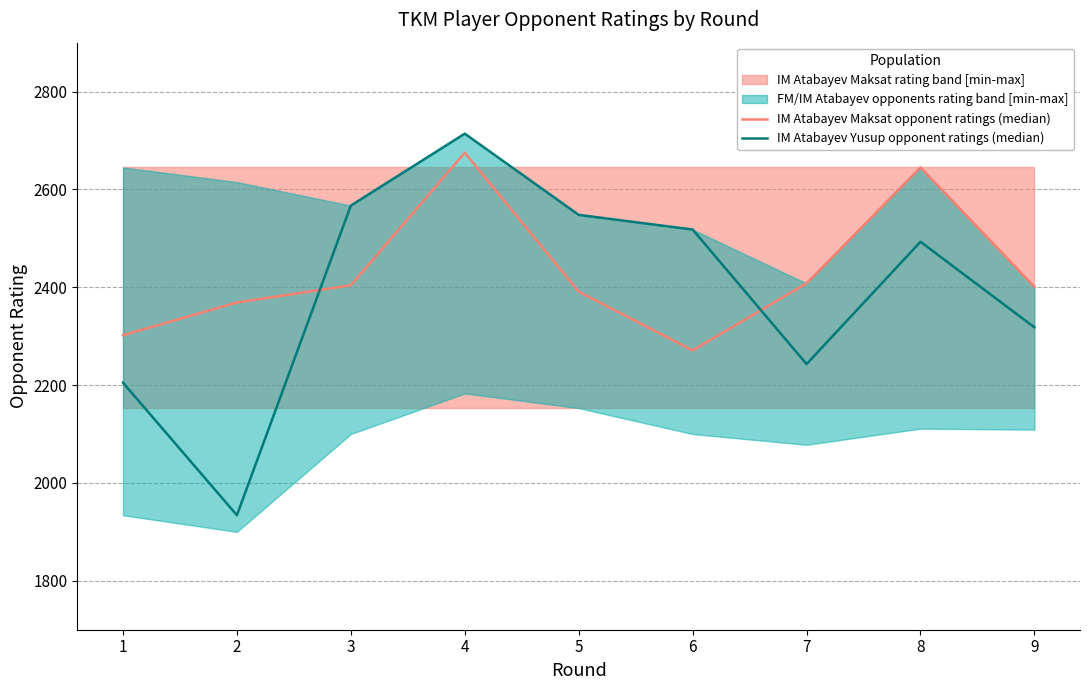

How many interior local valleys does the IM Atabayev Maksat opponent ratings (median) series have?

1